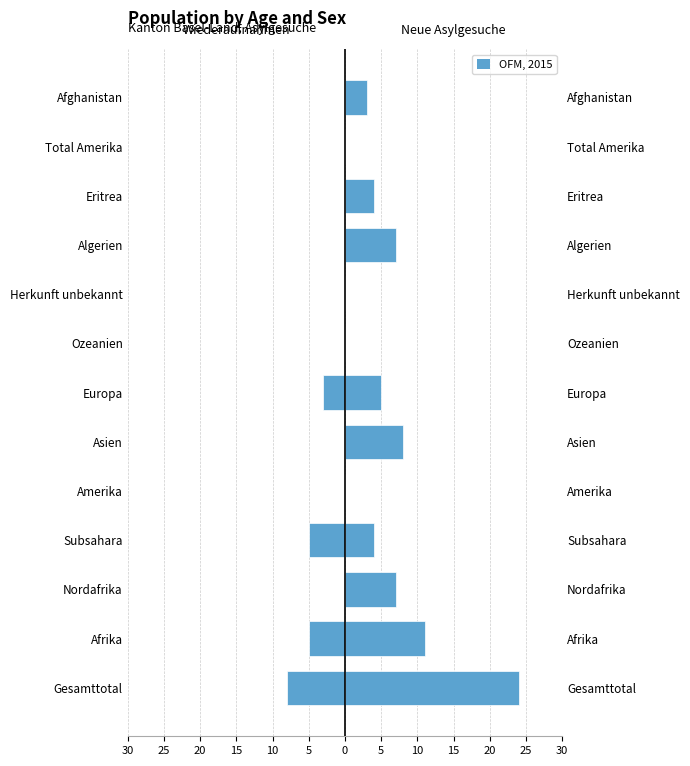

How many bars are there in each group?

2